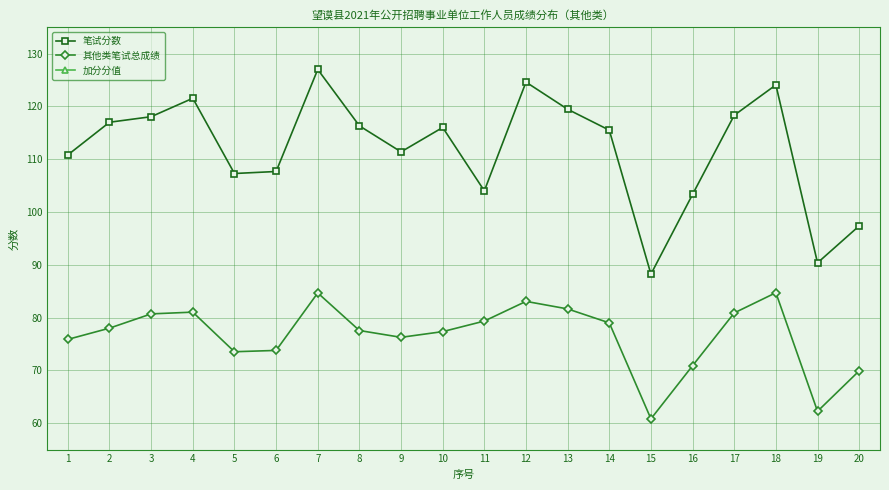

What is the sum of all 加分分值 values?

39.0